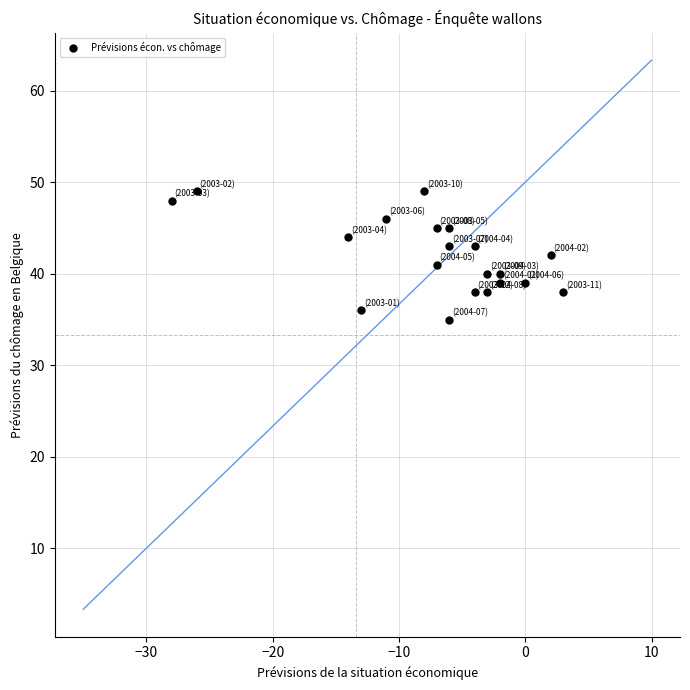

What is the range of Y values (max minus min)?

14